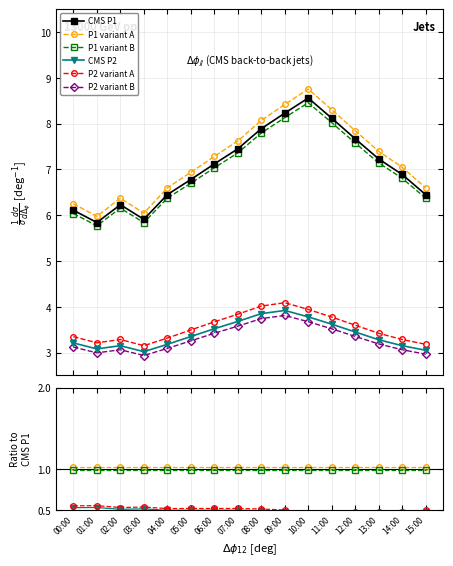

Does the chart have visible grid lines?

Yes